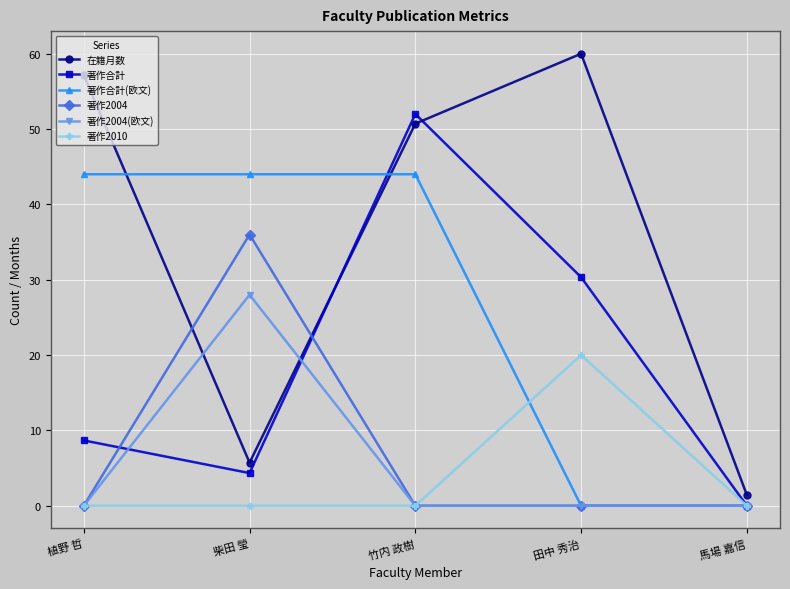

How many interior local valleys does the 著作合計 series have?

1